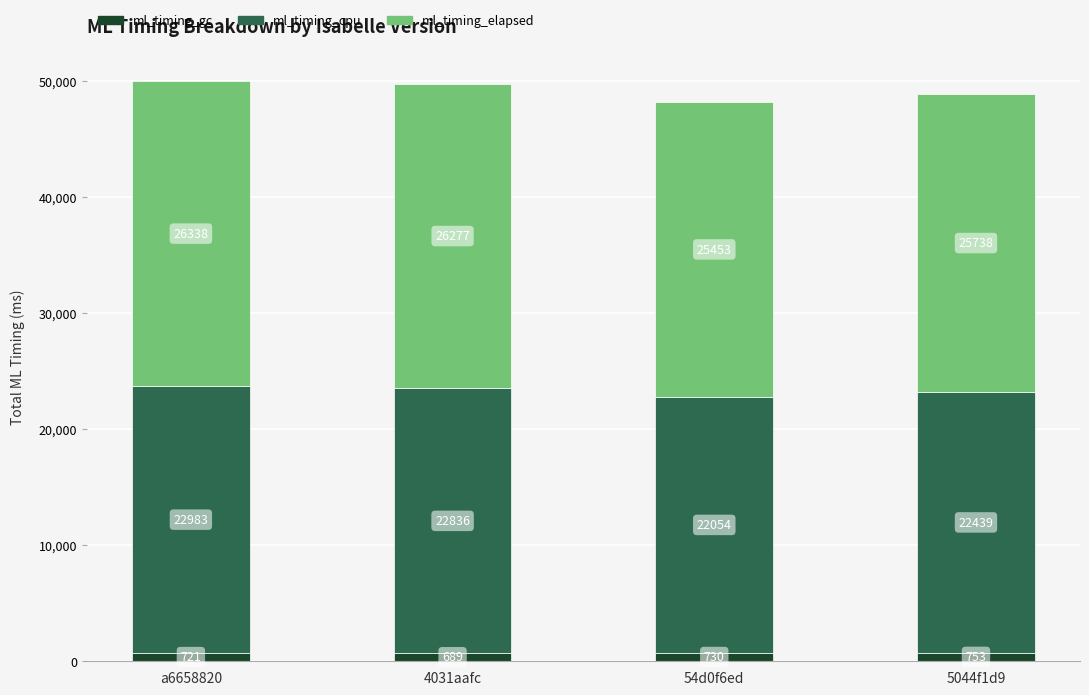

What is the total value across all series at 4031aafc?

49802